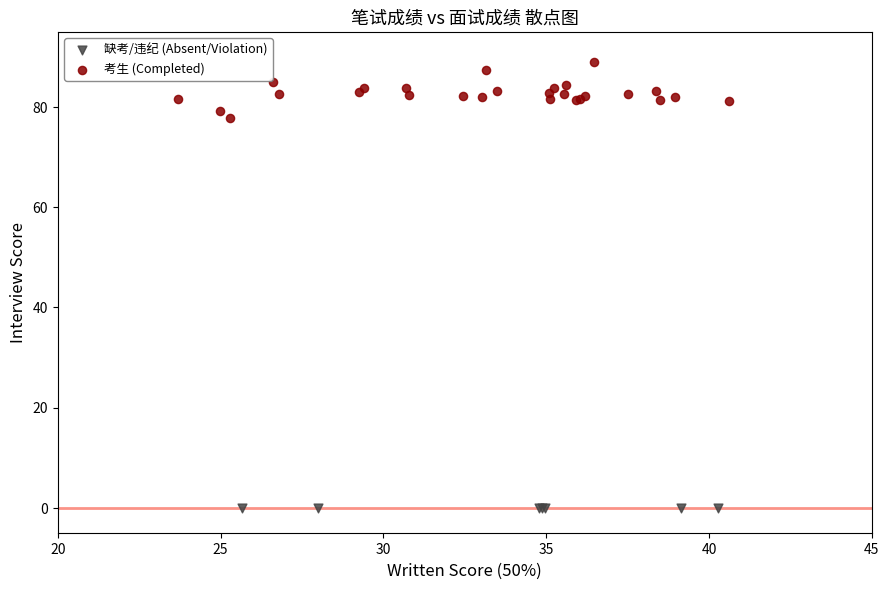

What are all the series names shown in the legend?

缺考/违纪 (Absent/Violation), 考生 (Completed)